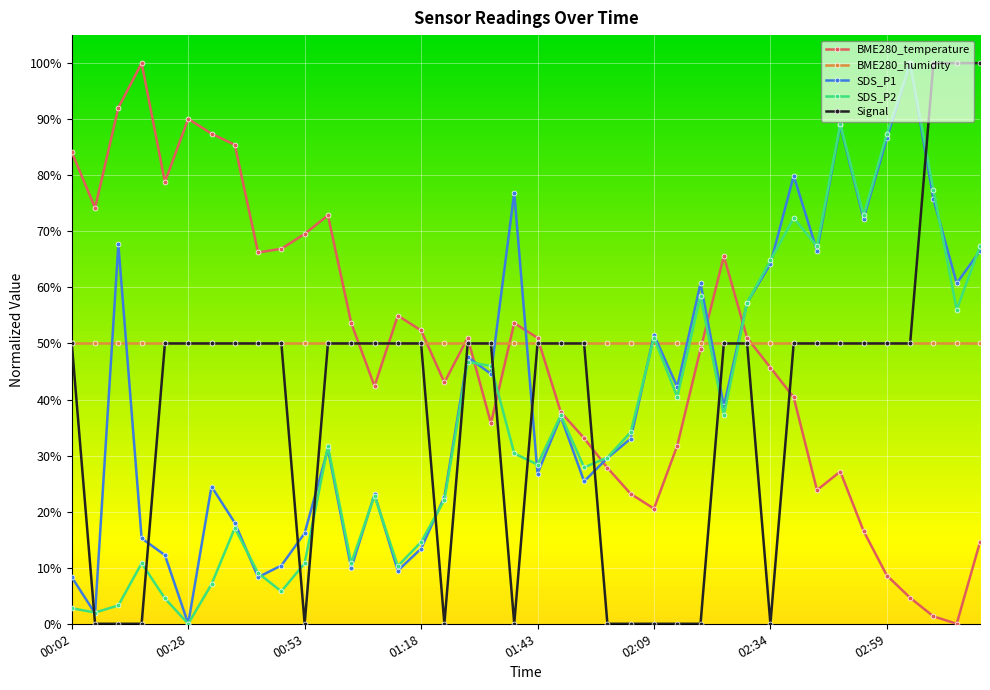

What is the greatest value displayed?

100.0